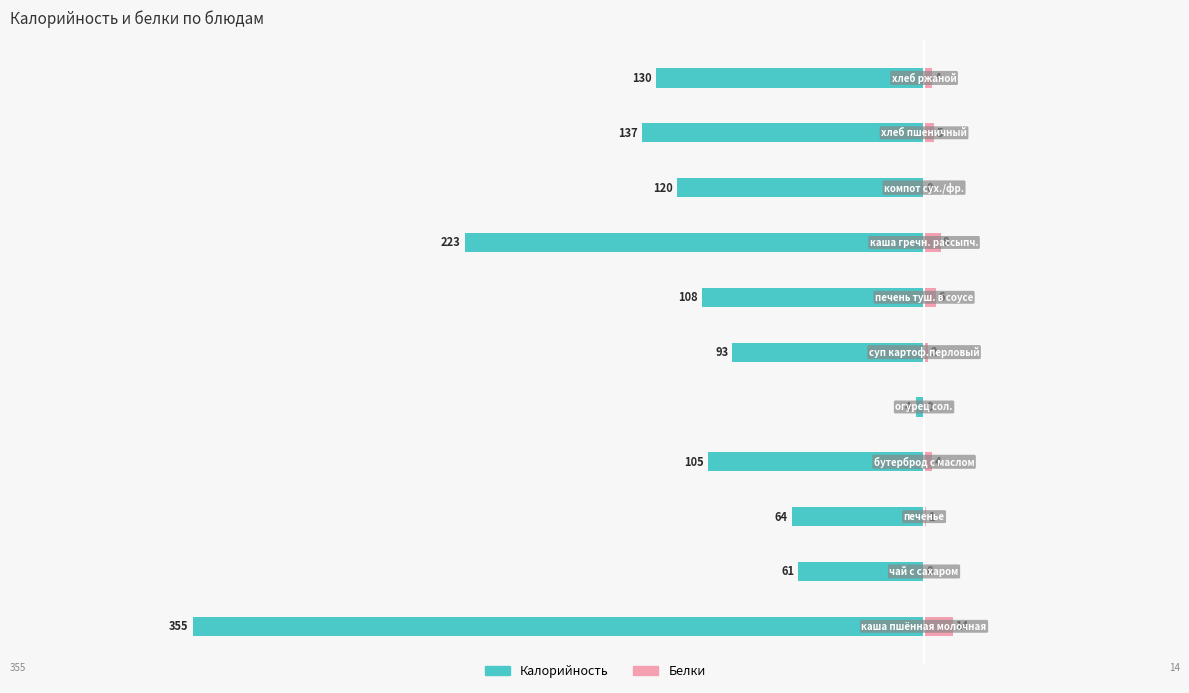

At how many categories does at least one series exceed -265?

11